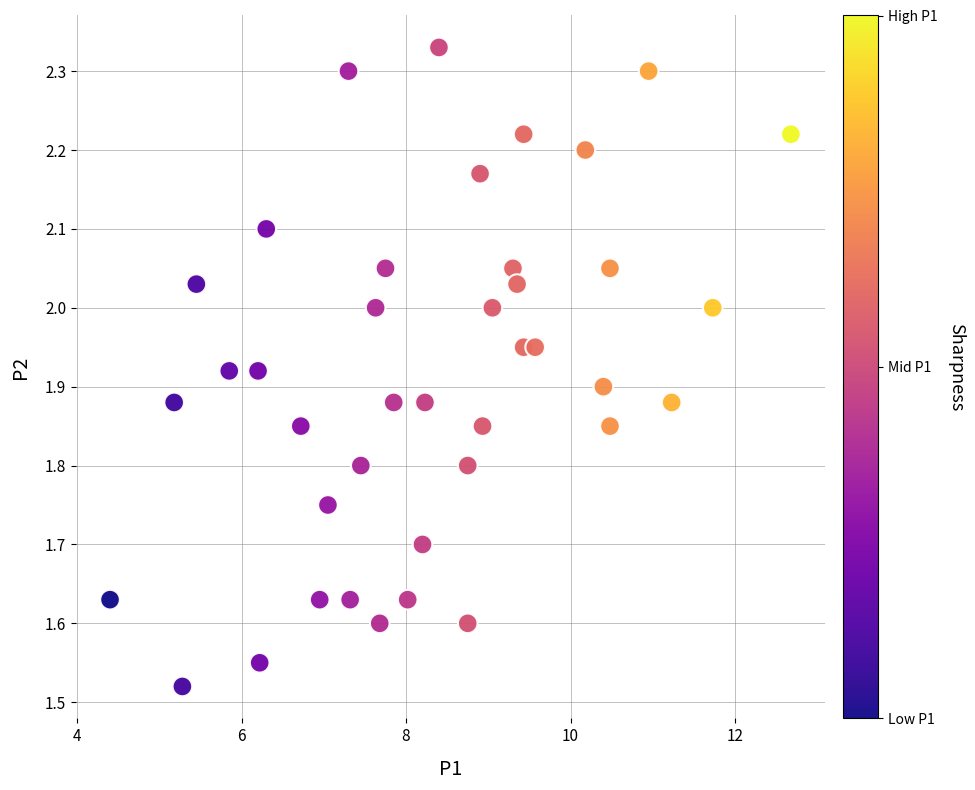

What is the range of Y values (max minus min)?

0.8